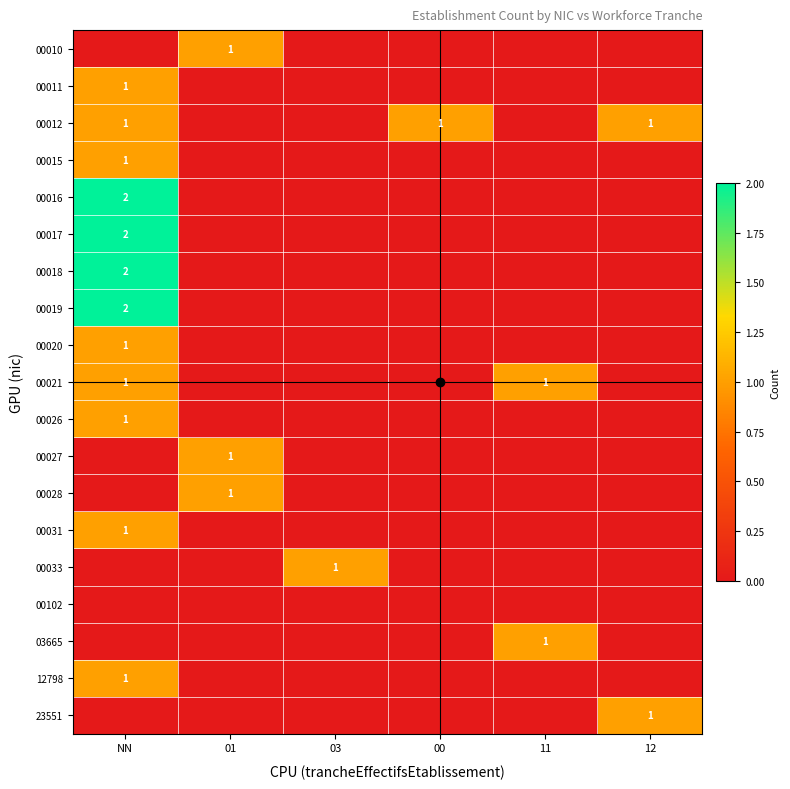

What is the greatest value displayed?

2